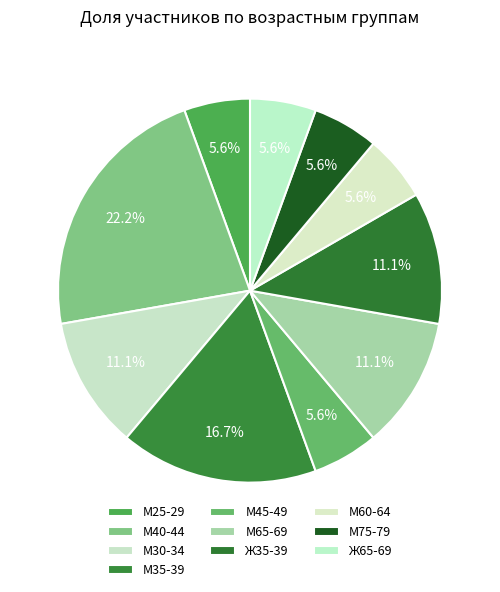

Rank the categories by value from highest to lowest.

М40-44, М35-39, М30-34, М65-69, Ж35-39, М25-29, М45-49, М60-64, М75-79, Ж65-69